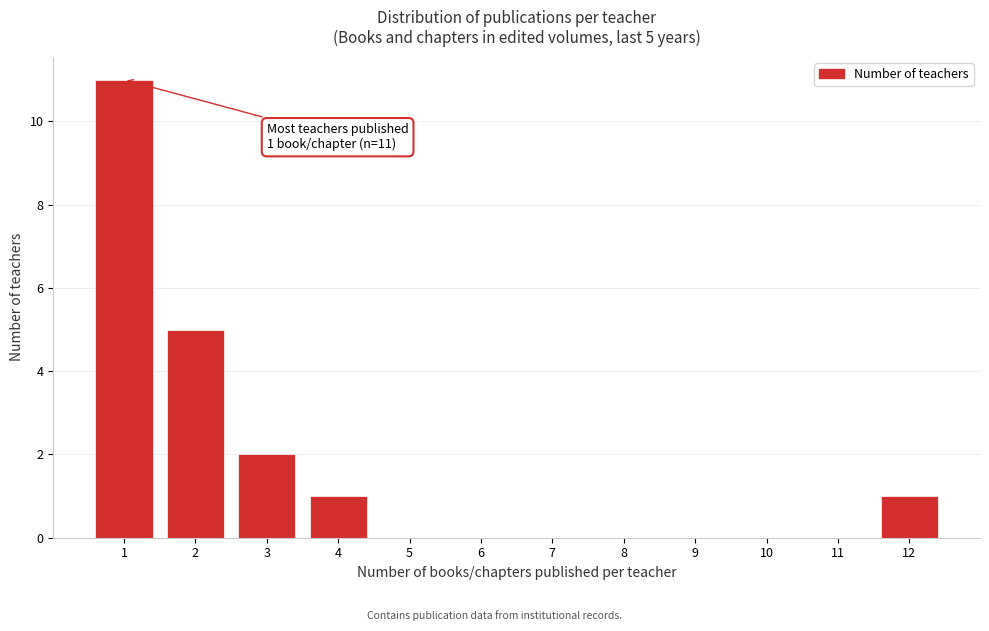

Reading left to right, transcribe all the data shown in this chart.

1=11	2=5	3=2	4=1	5=0	6=0	7=0	8=0	9=0	10=0	11=0	12=1